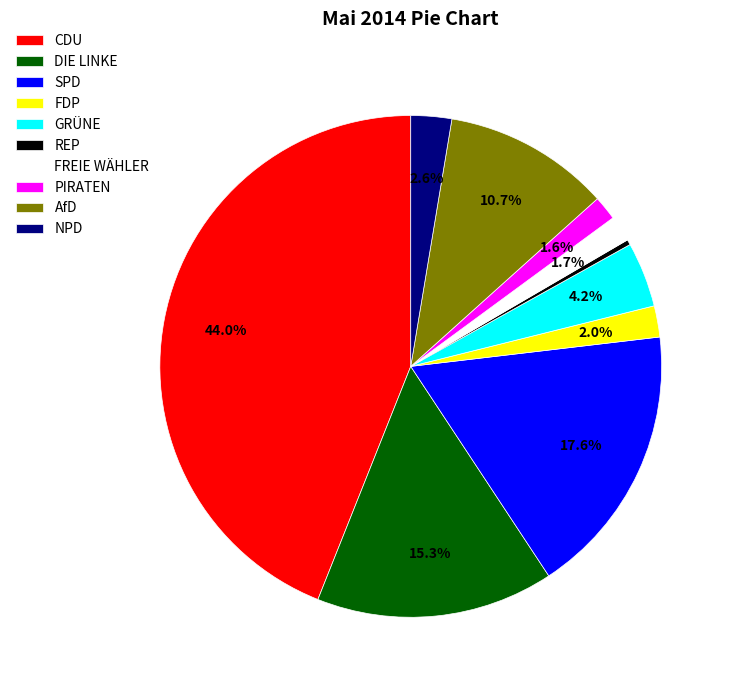

Which slice is the largest?

CDU